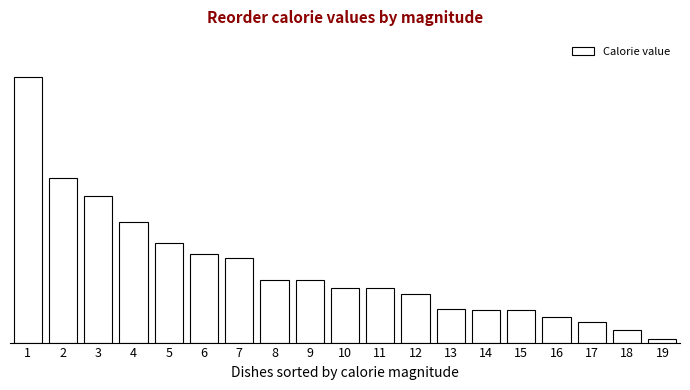

Does the chart contain any negative values?

No